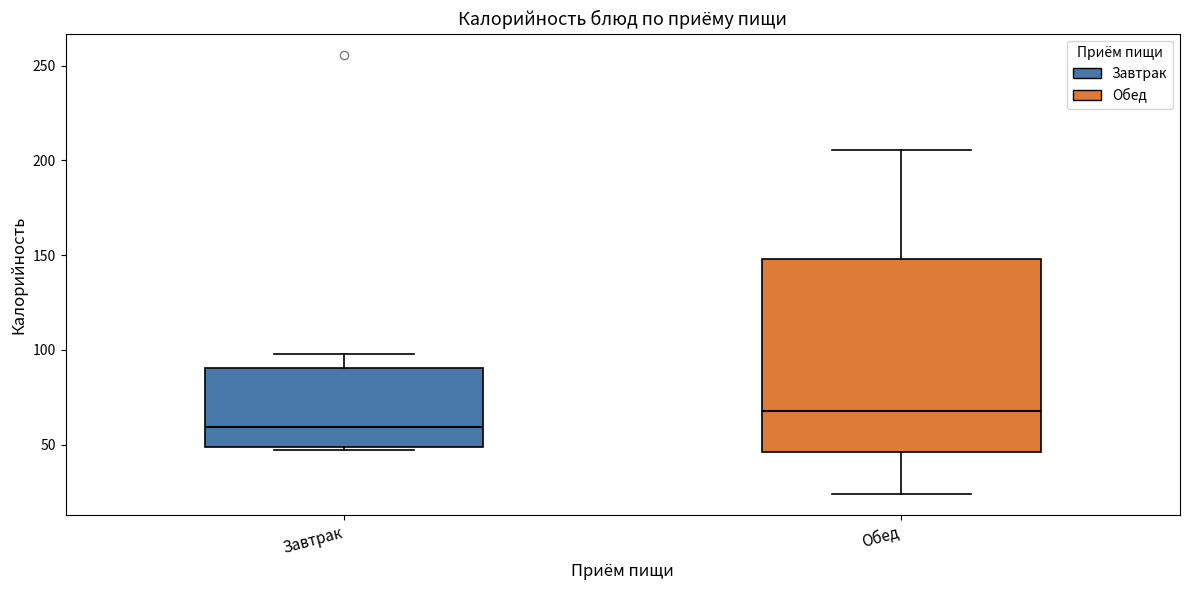

Which box's median line is the lowest?

Завтрак